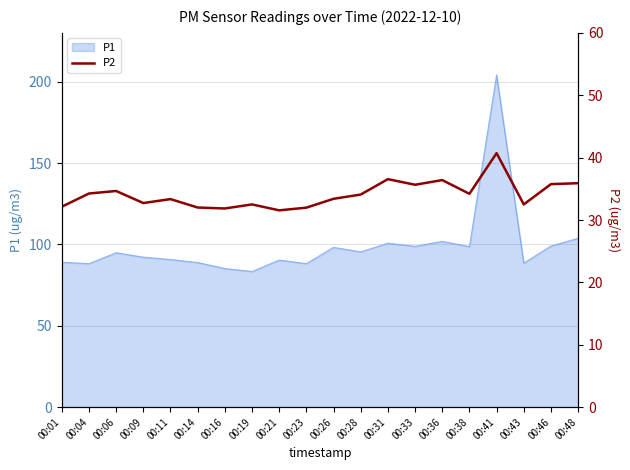

True or false: P1 has a value of 98.8 at 00:33.

True